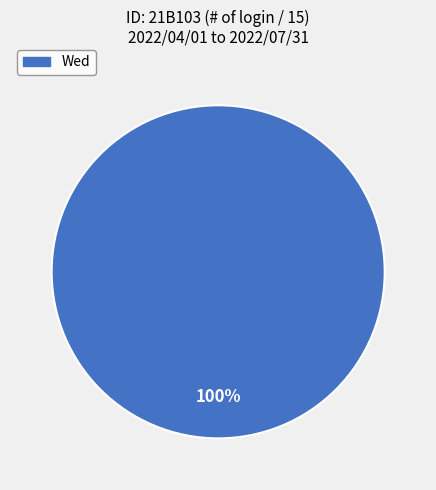

To the nearest percent, what portion does Wed represent?

100%